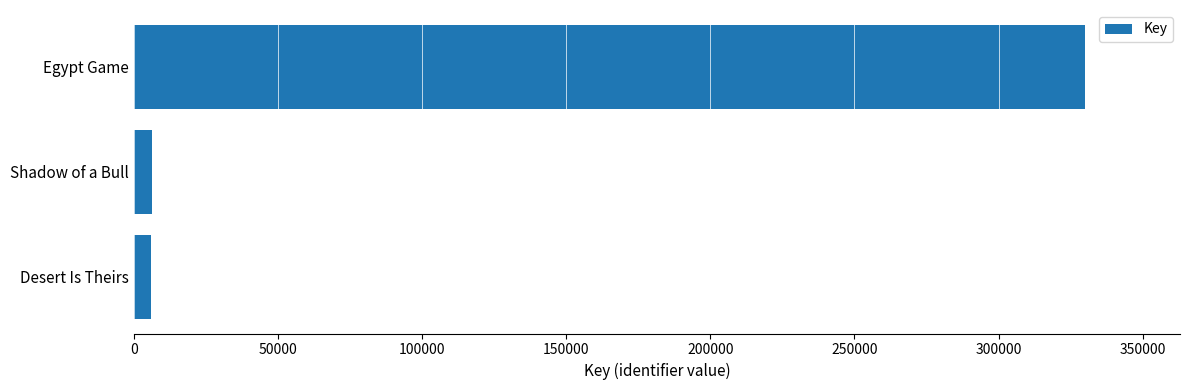

What is the maximum value shown in the chart?

329965